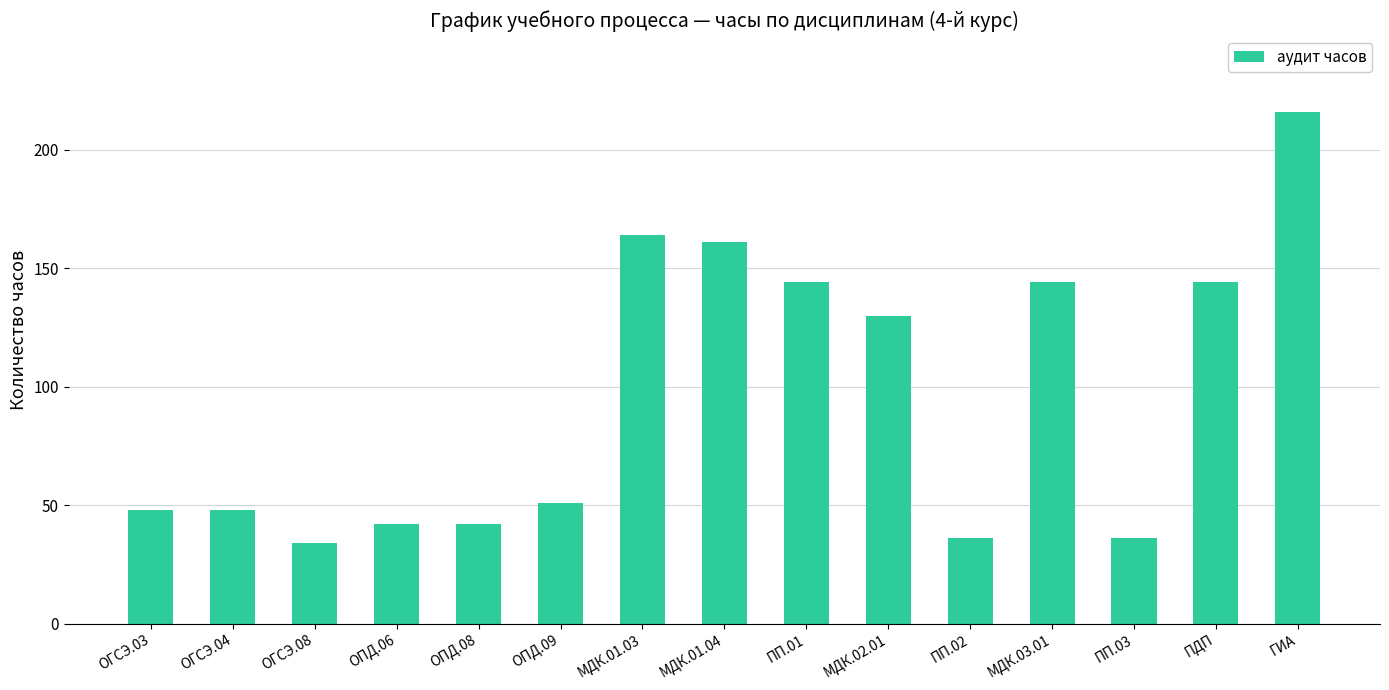

Read the value at ОПД.08.

42